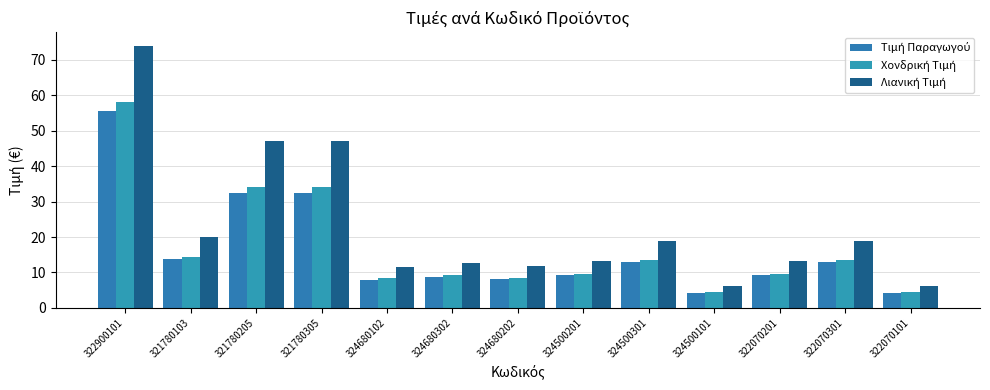

The value of Τιμή Παραγωγού at 321780205 is 32.5. True or false?

True